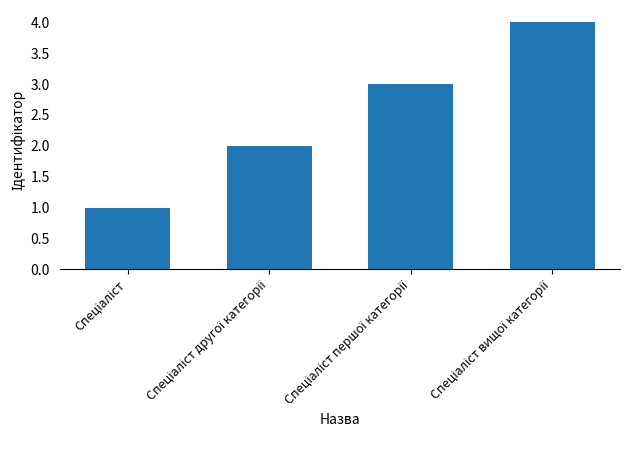

Does the chart contain stacked bars?

No